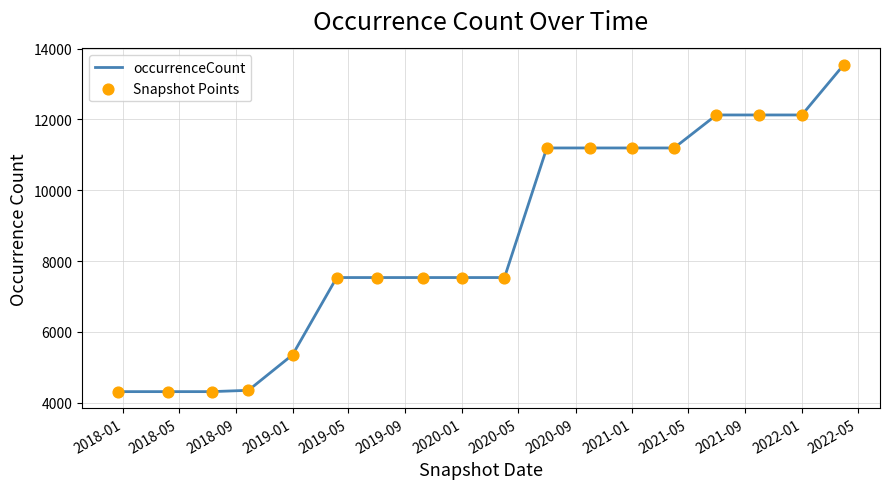

What is the maximum value shown in the chart?

13544